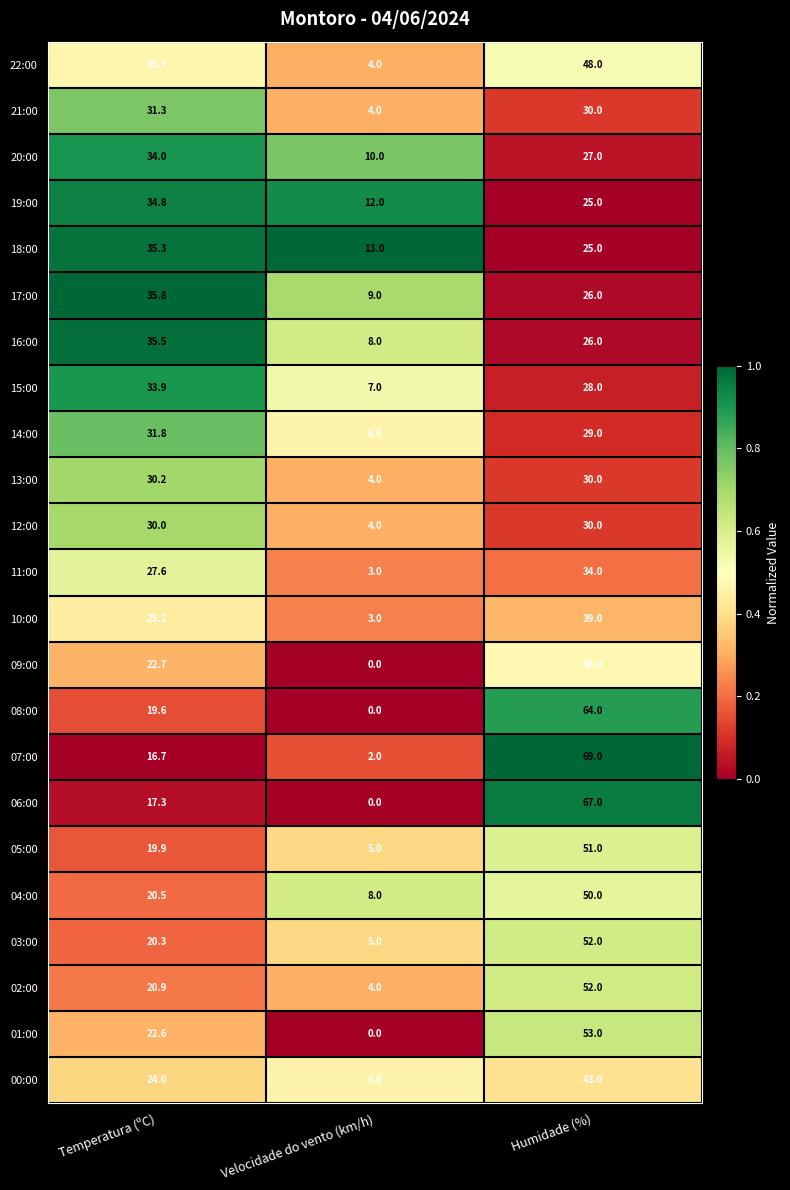

What is the difference between the 05:00 values at Velocidade do vento (km/h) and Humidade (%)?

46.0